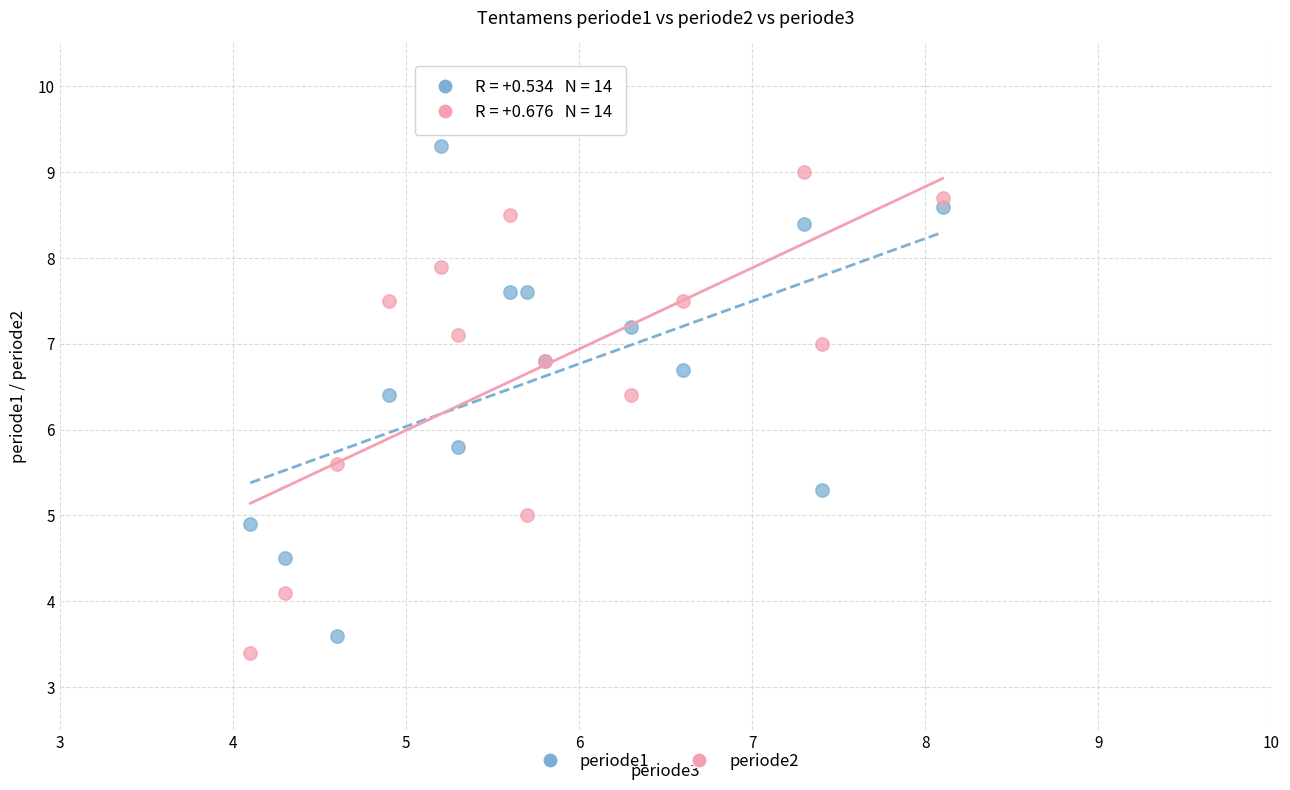

What is the X range (max minus min) for the scatter plot?

4.0